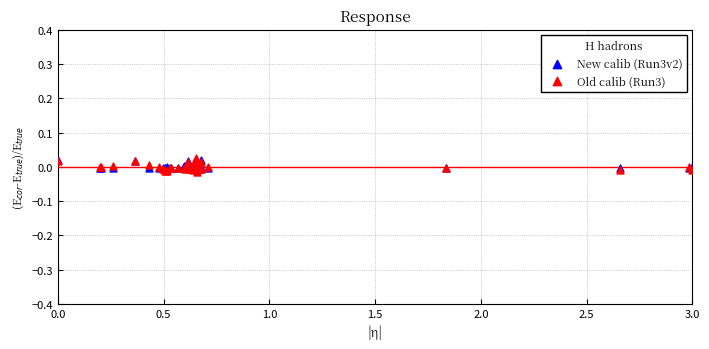

What are all the series names shown in the legend?

New calib (Run3v2), Old calib (Run3)